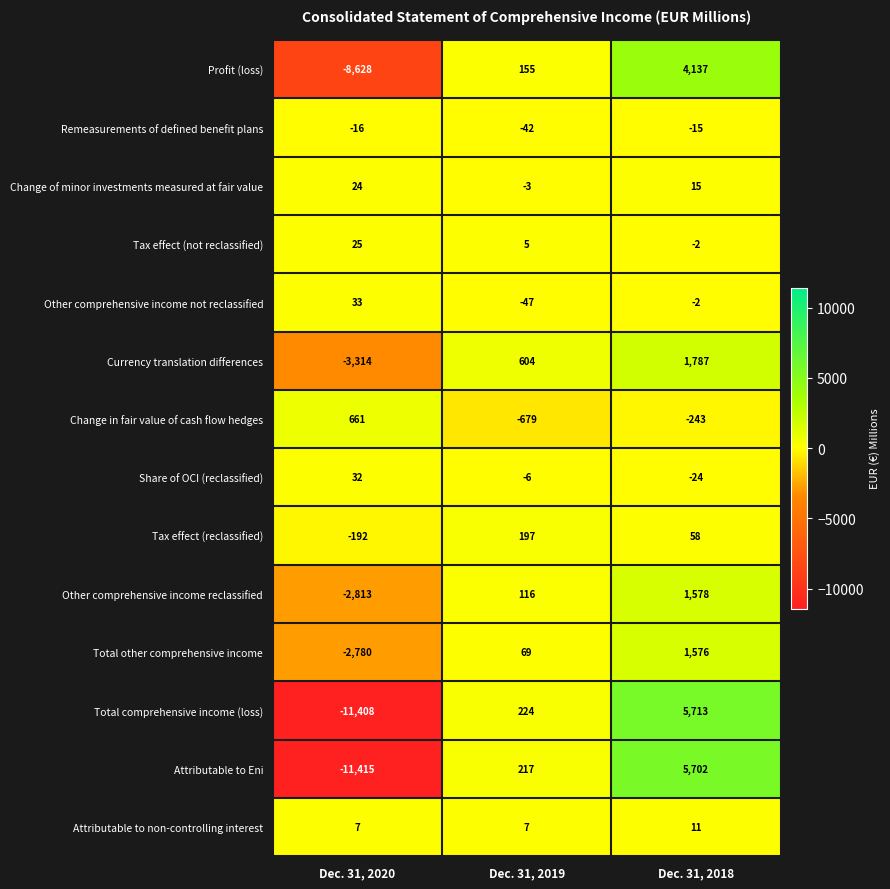

Is it true that Total other comprehensive income equals 69 at Dec. 31, 2019?

True